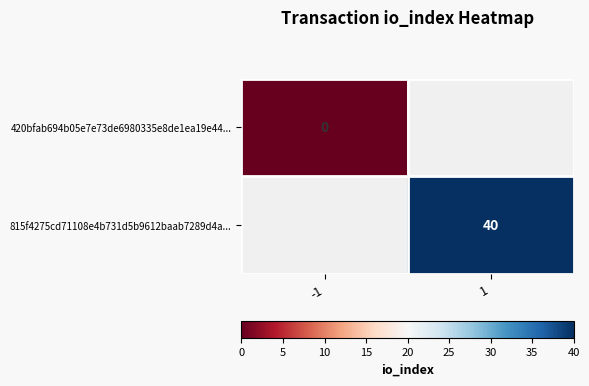

The 815f4275cd71108e4b731d5b9612baab7289d4a... series shows 40 at 1. True or false?

True